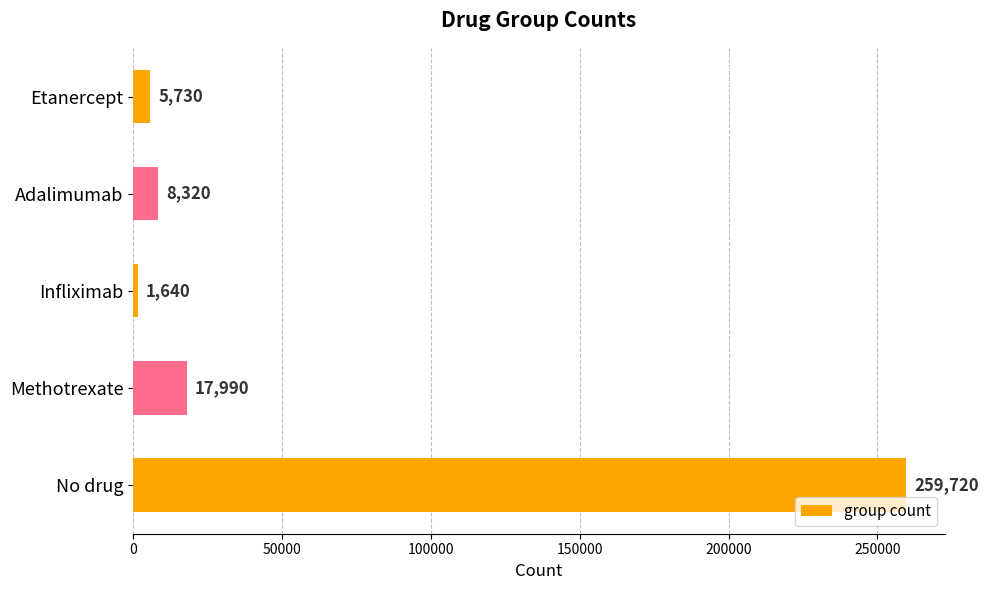

What is the label of the 1st bar from the bottom?

No drug